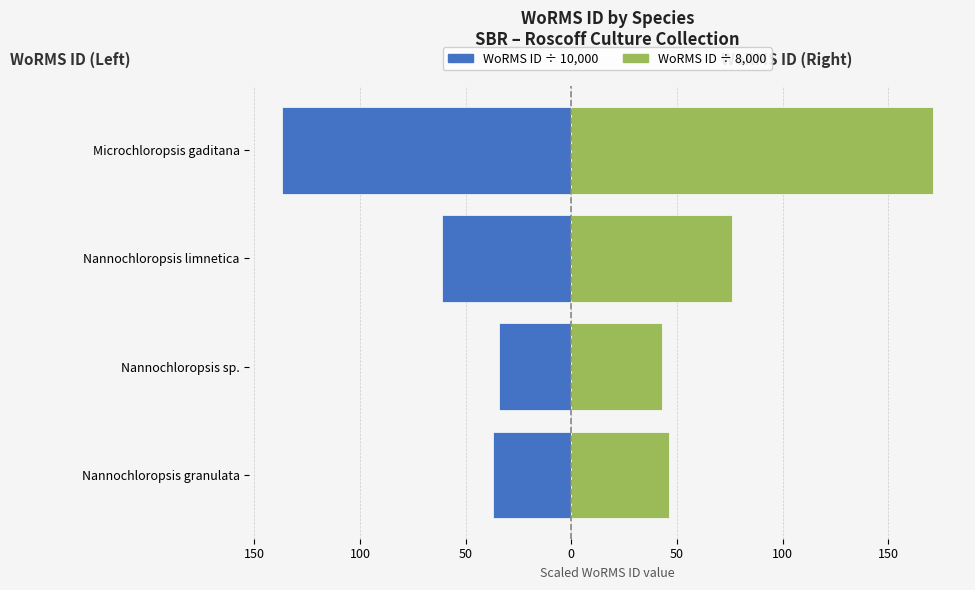

At how many categories does at least one series exceed 63?

2